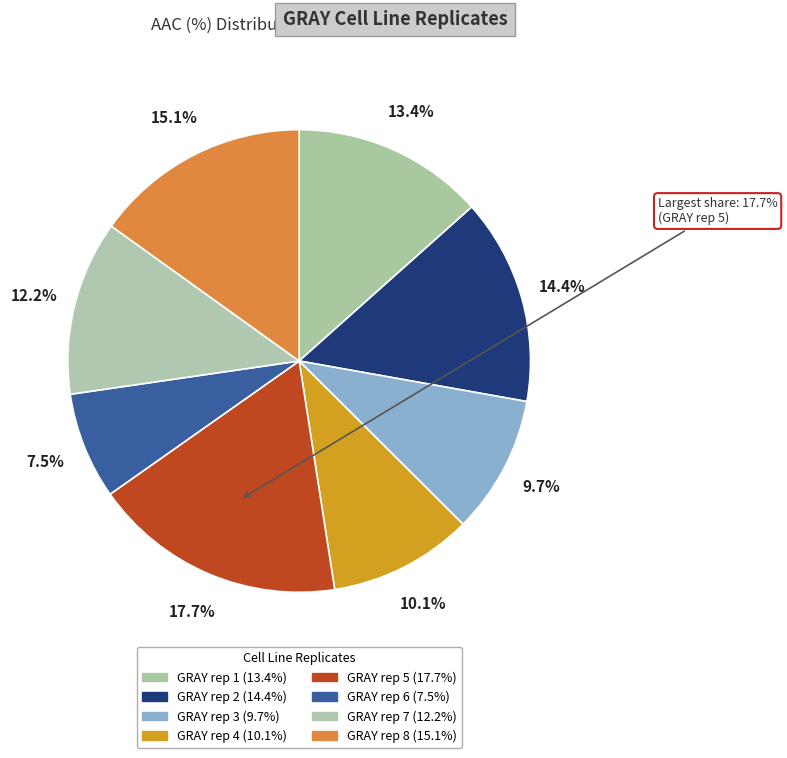

To the nearest percent, what portion does GRAY rep 1 represent?

13%